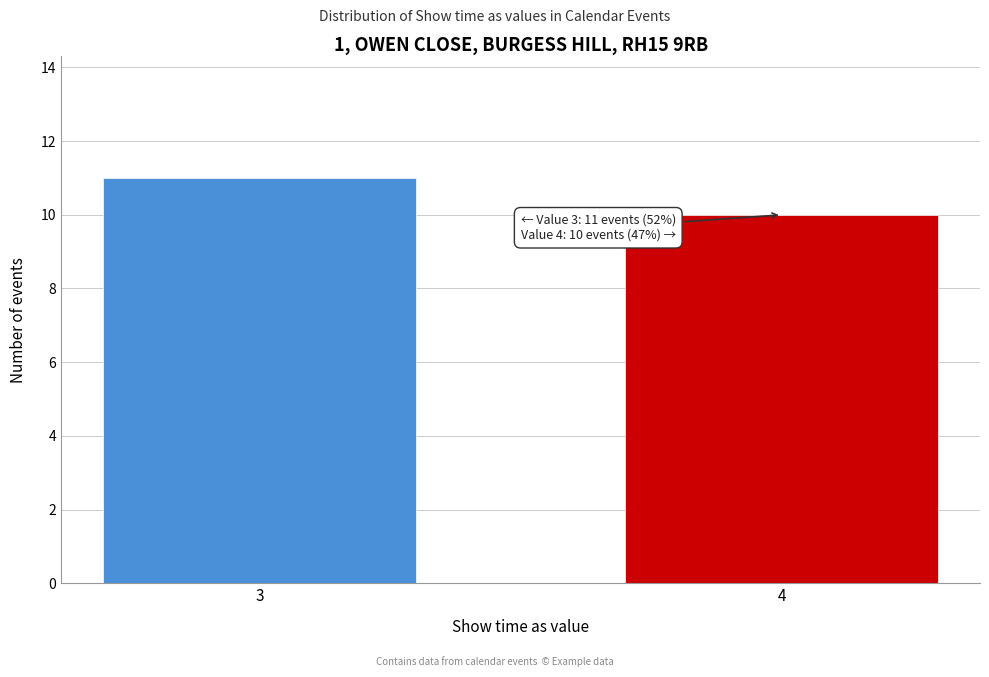

Reading left to right, extract all data points from this chart.

3=11	4=10